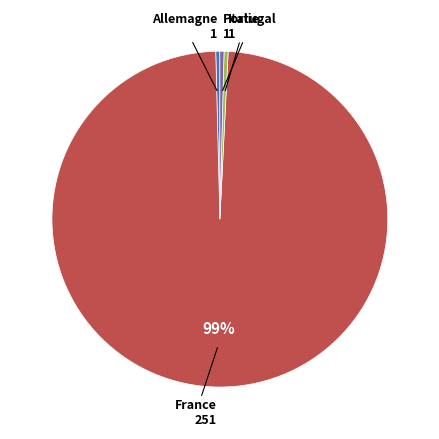

Count the number of slices in the pie.

4